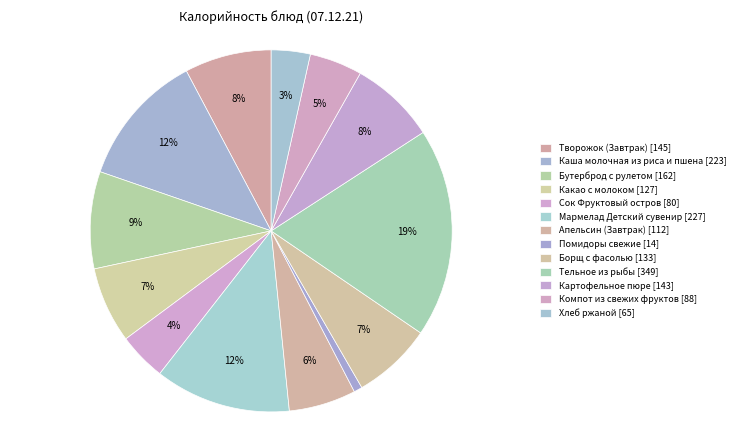

How many segments does this pie chart have?

13